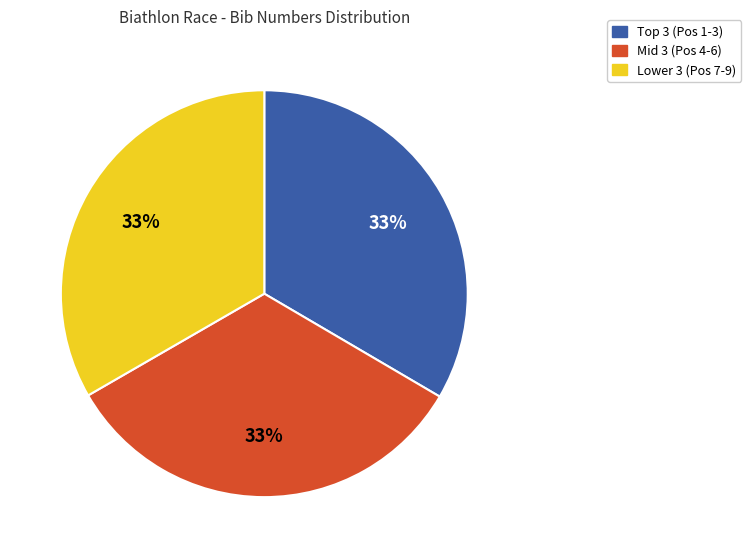

What percentage is the Mid 3 (Pos 4-6) slice, to the nearest percent?

33%